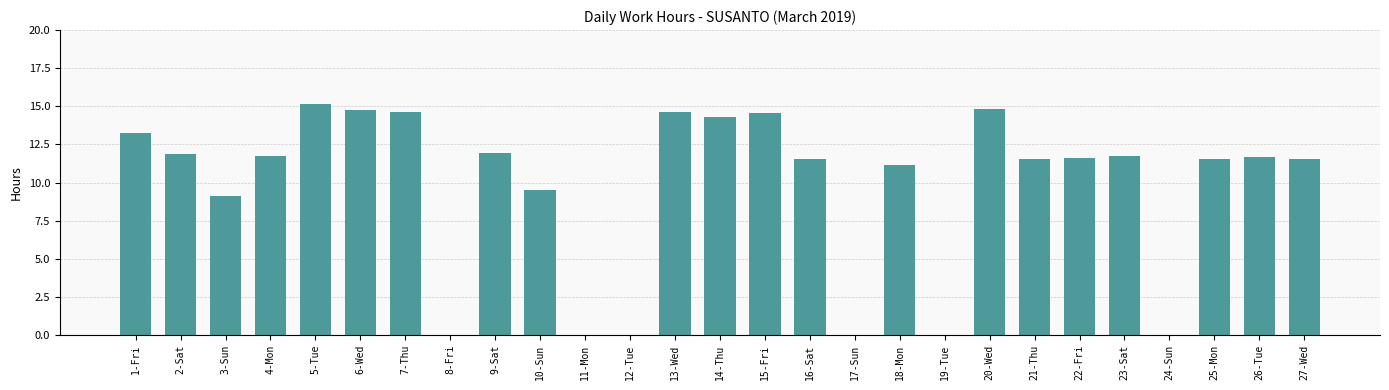

What is the sum of the values at 16-Sat and 6-Wed?

26.3